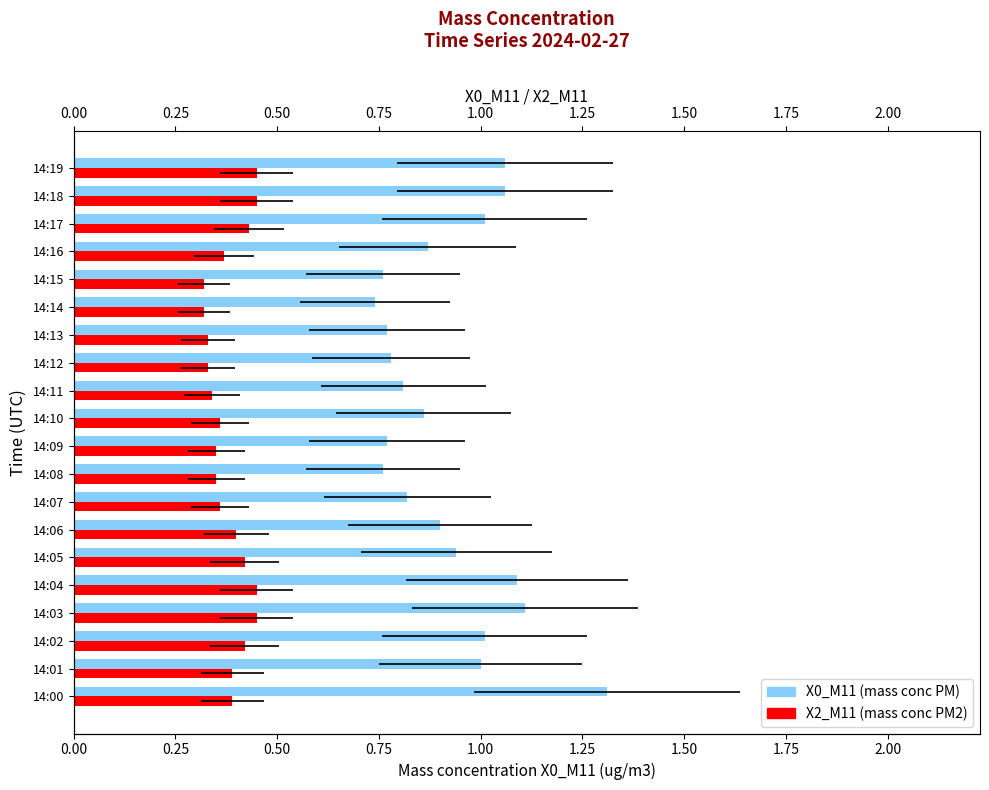

Which series changed the most between 14:06 and 14:16?

X0_M11 (mass conc PM)